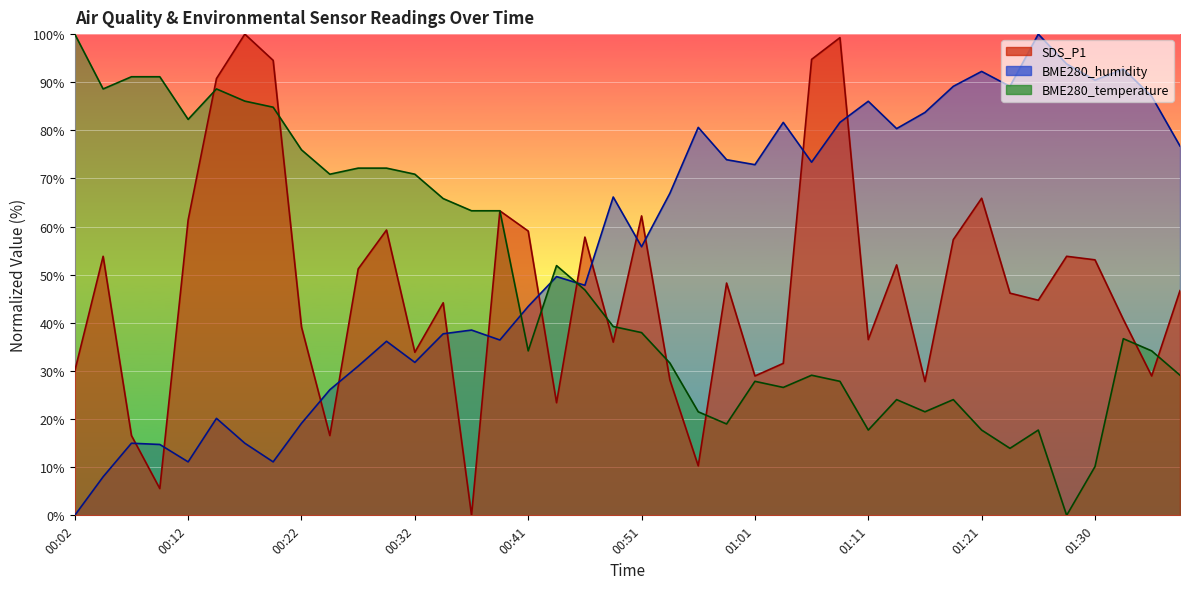

What is the value of the BME280_temperature point at the 30th from the left?

24.1